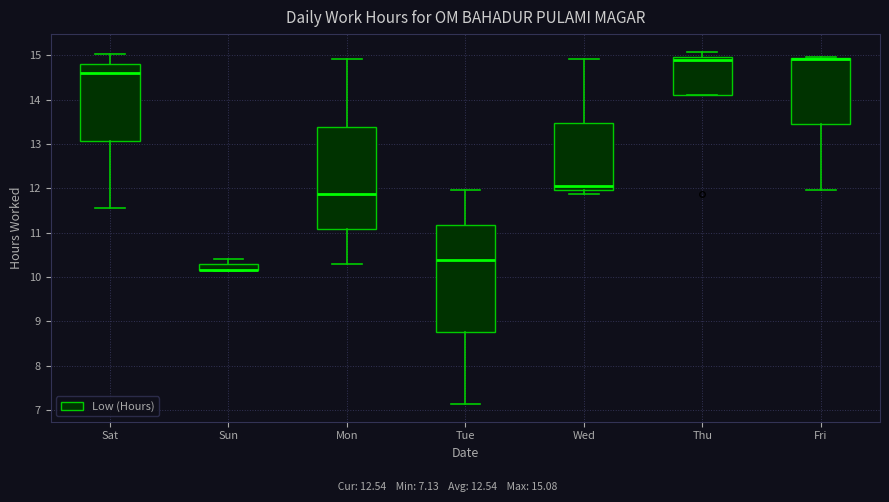

Comparing the boxes themselves (not the whiskers), which one is the tallest?

Tue